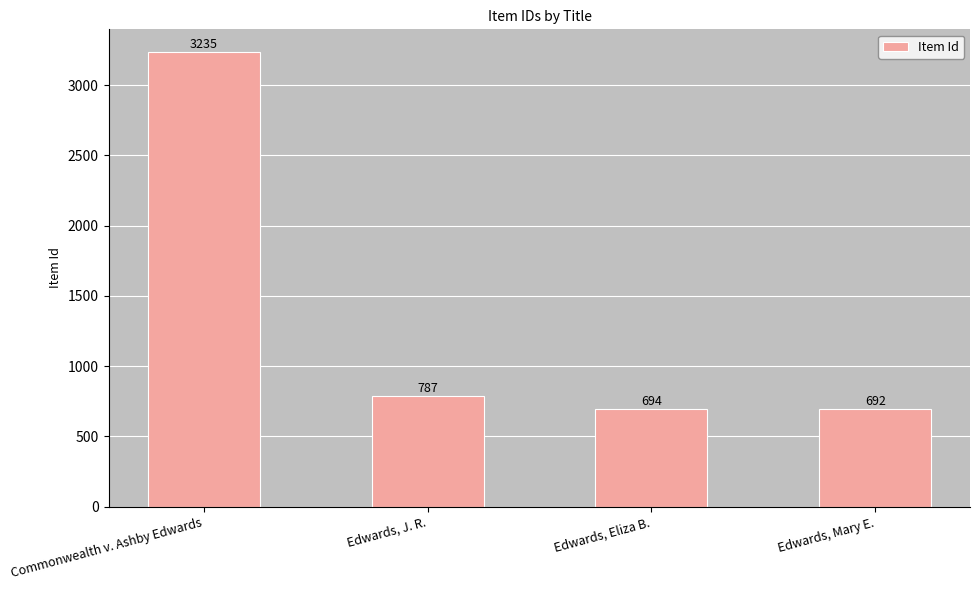

Where is the data nearest to the value 1963?

Edwards, J. R.